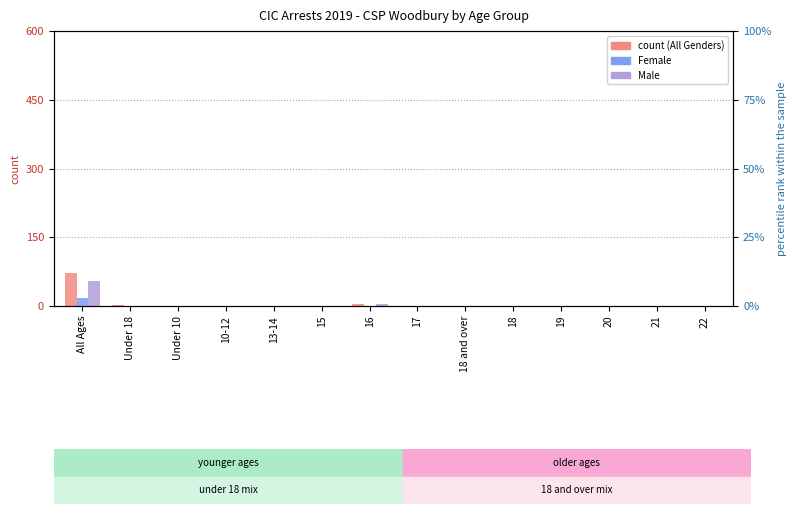

Which series has the largest total across all categories?

All Arrestee Genders